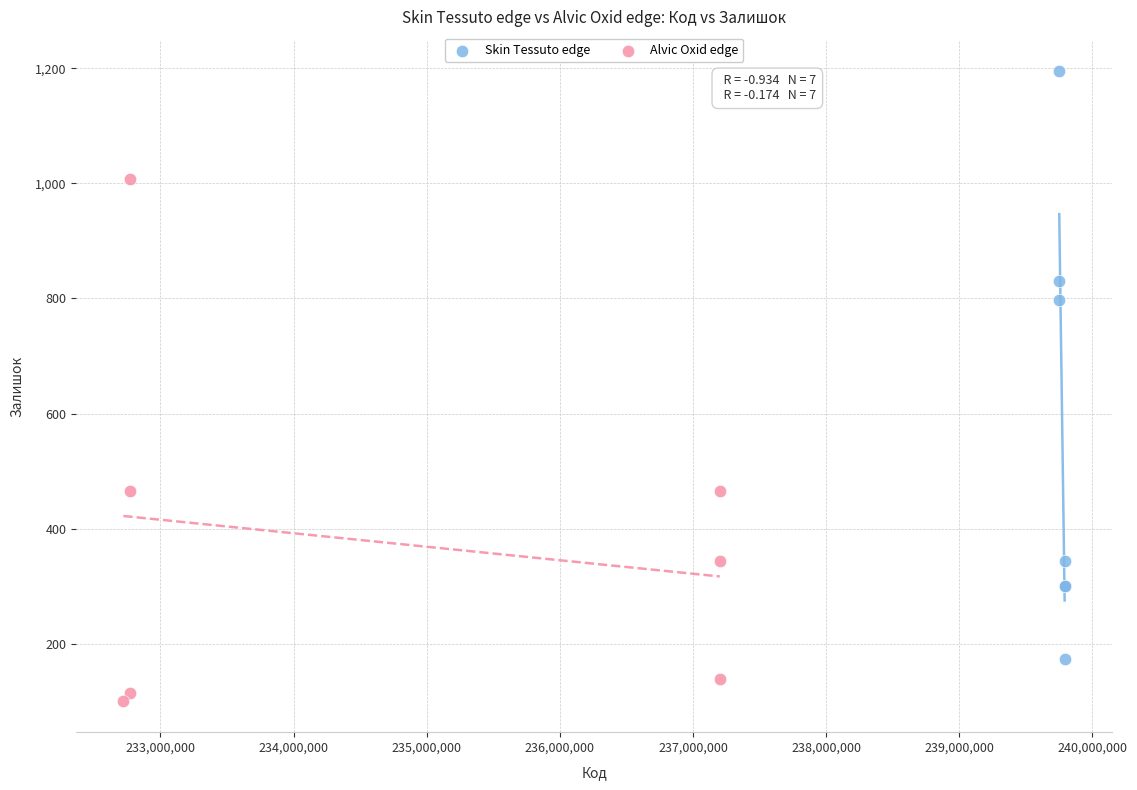

Which series reaches the minimum Y coordinate?

Alvic Oxid edge